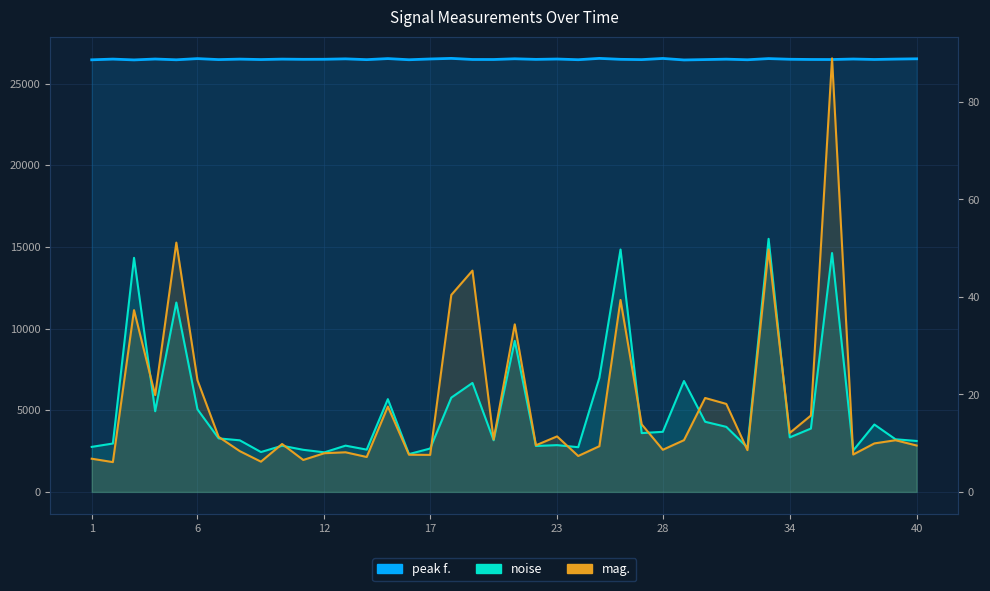

Which series has the largest total across all categories?

peak f.